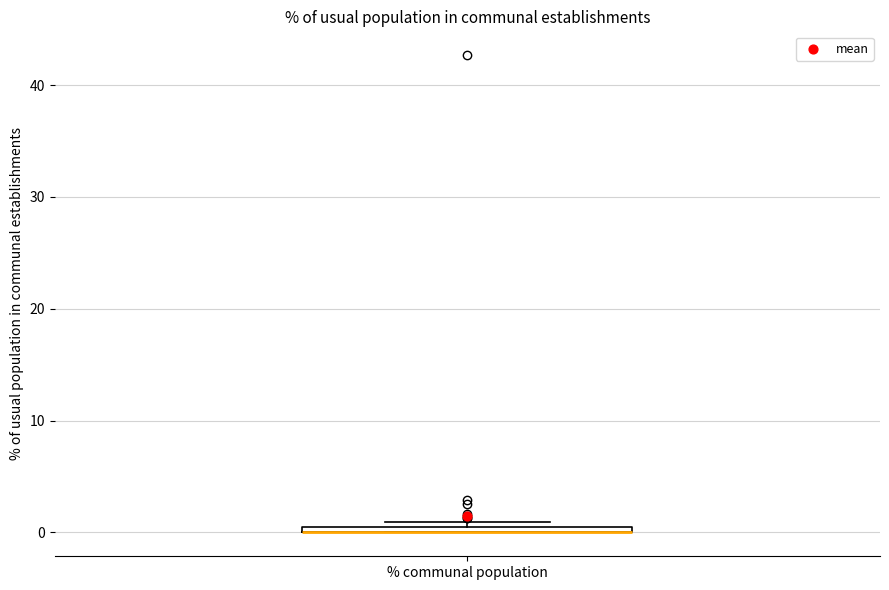

Where is the upper edge of the box for % communal population on the y-axis? The values are not printed on the chart, so give them approximately, as read against the axis.

1